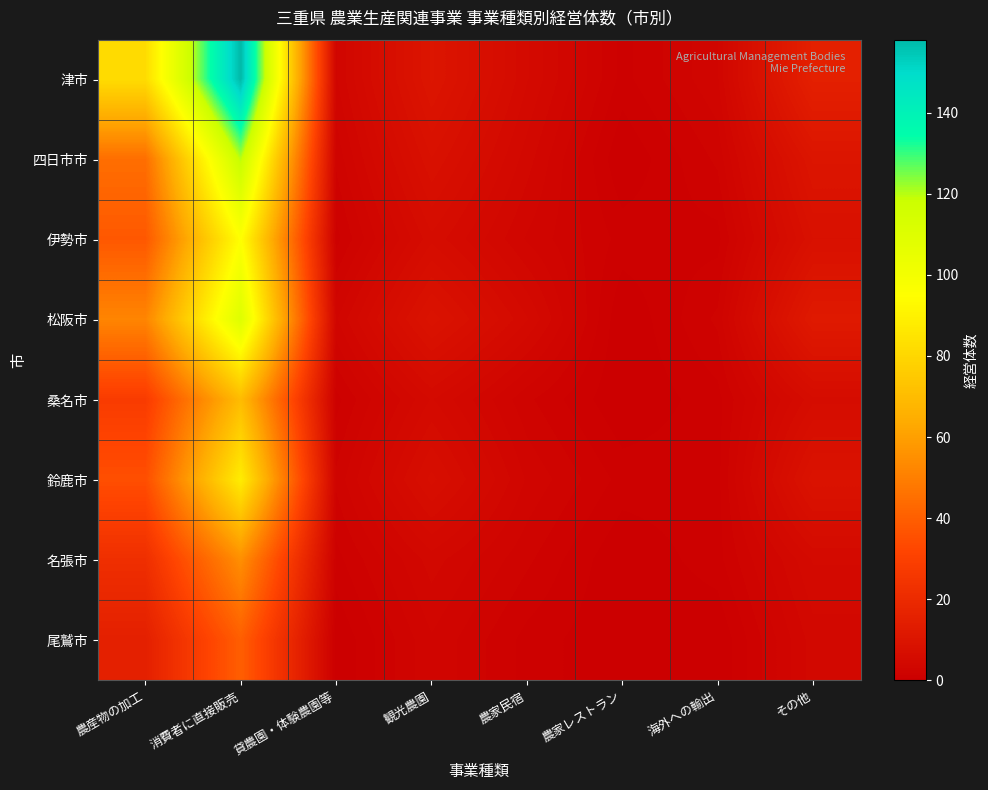

Reading left to right, transcribe all the data shown in this chart.

津市: 農産物の加工=82	消費者に直接販売=158	貸農園・体験農園等=3	観光農園=10	農家民宿=5	農家レストラン=1	海外への輸出=3	その他=15
四日市市: 農産物の加工=45	消費者に直接販売=120	貸農園・体験農園等=2	観光農園=8	農家民宿=4	農家レストラン=0	海外への輸出=2	その他=10
伊勢市: 農産物の加工=38	消費者に直接販売=95	貸農園・体験農園等=1	観光農園=6	農家民宿=3	農家レストラン=1	海外への輸出=1	その他=8
松阪市: 農産物の加工=52	消費者に直接販売=110	貸農園・体験農園等=3	観光農園=9	農家民宿=5	農家レストラン=0	海外への輸出=2	その他=12
桑名市: 農産物の加工=28	消費者に直接販売=70	貸農園・体験農園等=1	観光農園=5	農家民宿=2	農家レストラン=0	海外への輸出=1	その他=6
鈴鹿市: 農産物の加工=35	消費者に直接販売=88	貸農園・体験農園等=2	観光農園=7	農家民宿=3	農家レストラン=1	海外への輸出=1	その他=9
名張市: 農産物の加工=22	消費者に直接販売=55	貸農園・体験農園等=1	観光農園=4	農家民宿=2	農家レストラン=0	海外への輸出=1	その他=5
尾鷲市: 農産物の加工=15	消費者に直接販売=40	貸農園・体験農園等=0	観光農園=3	農家民宿=1	農家レストラン=0	海外への輸出=0	その他=4